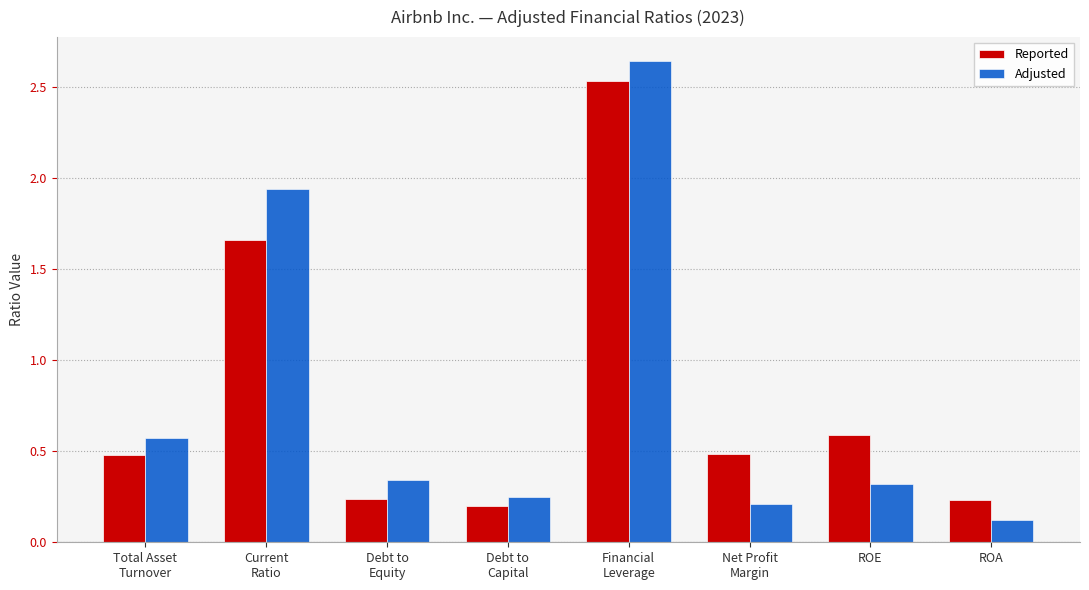

Which category has the lowest value across all series?

ROA